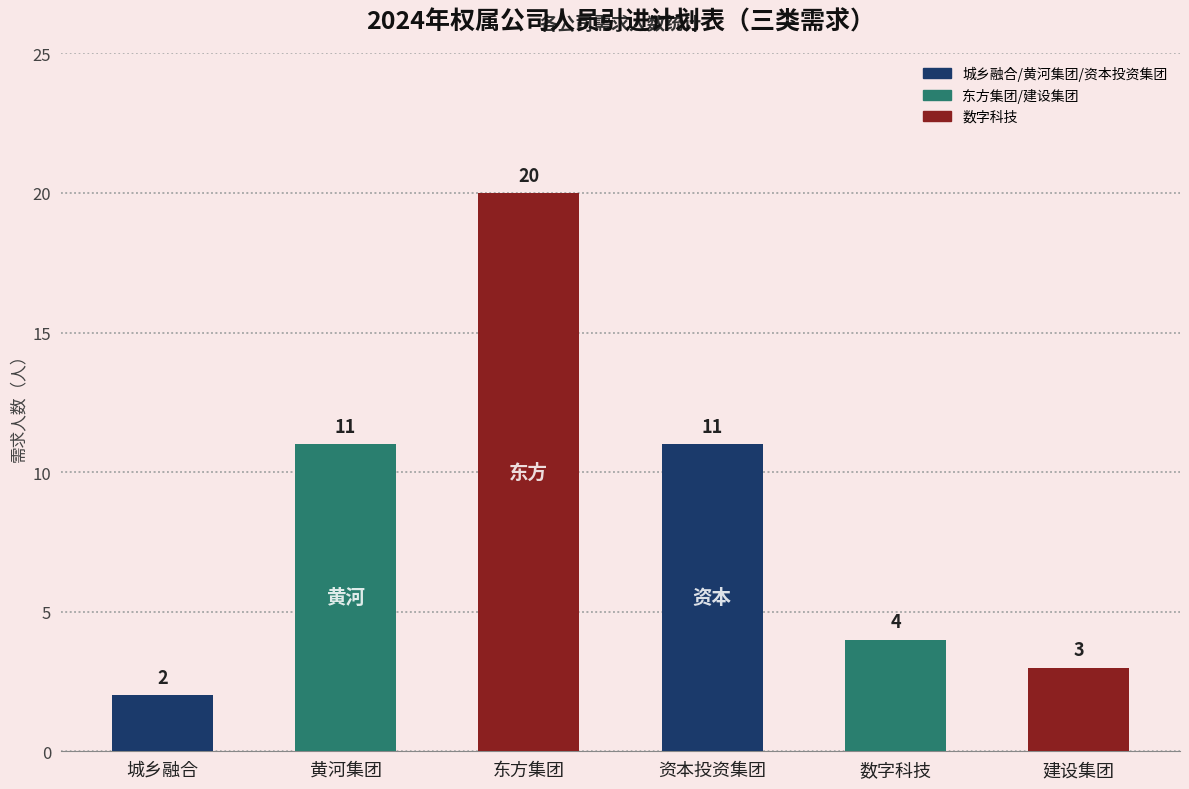

What is the maximum value shown in the chart?

20